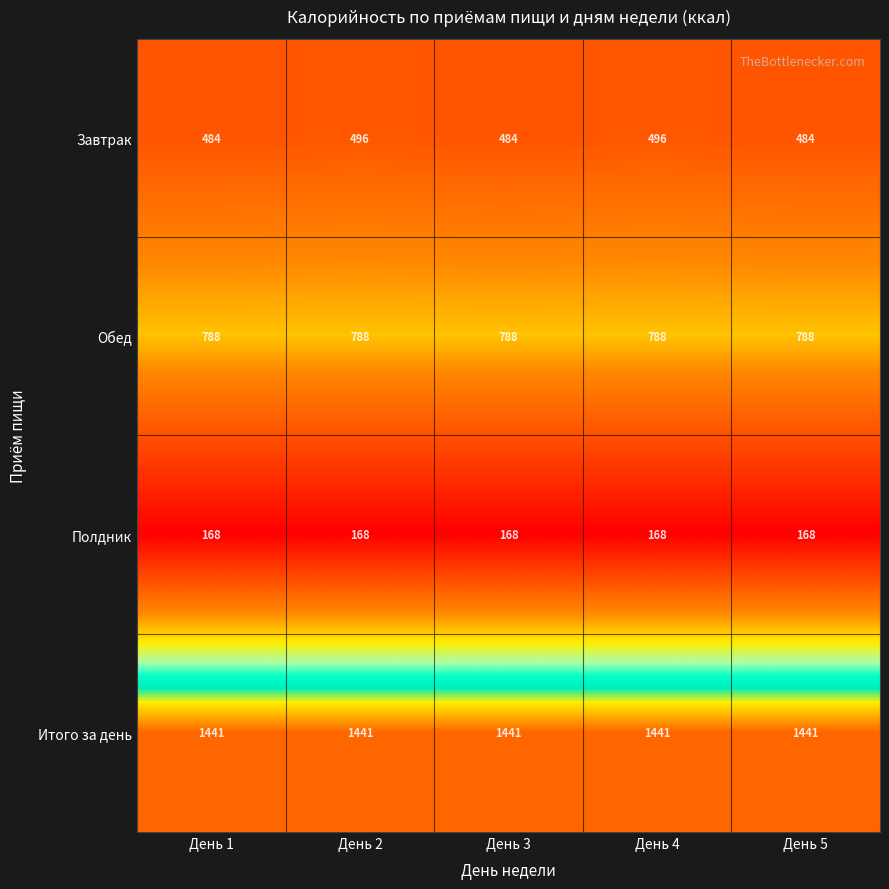

Is it true that Обед equals 1112 at День 5?

False